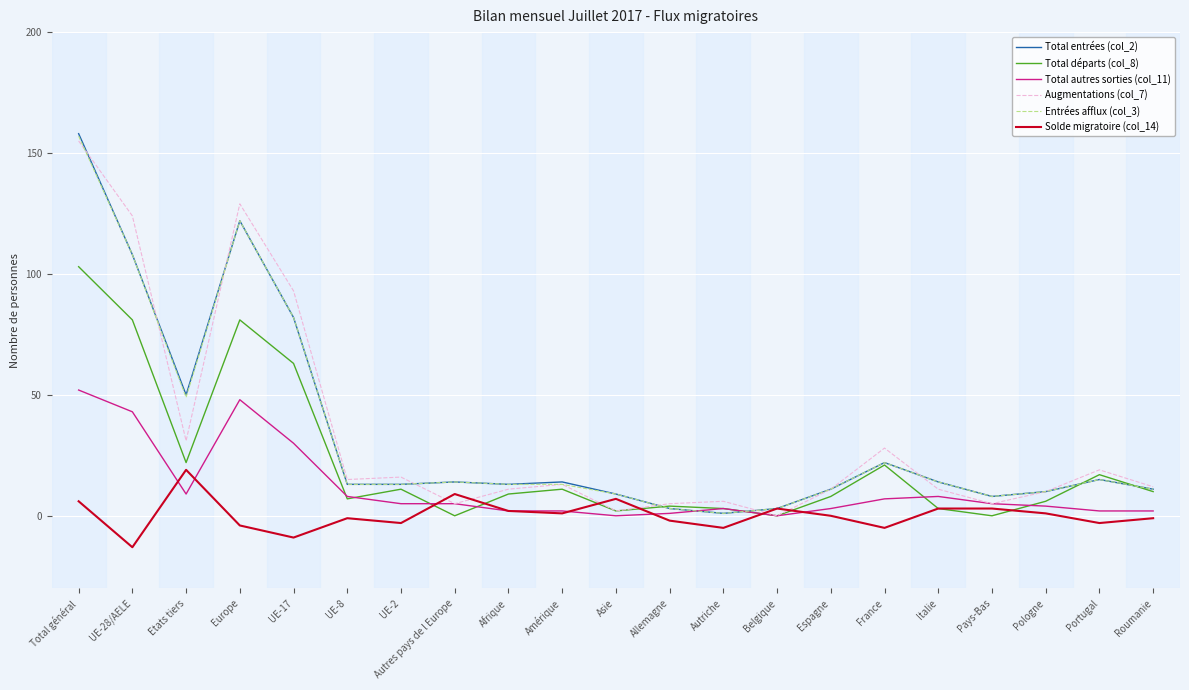

What is the sum of all Total entrées (col_2) values?

694